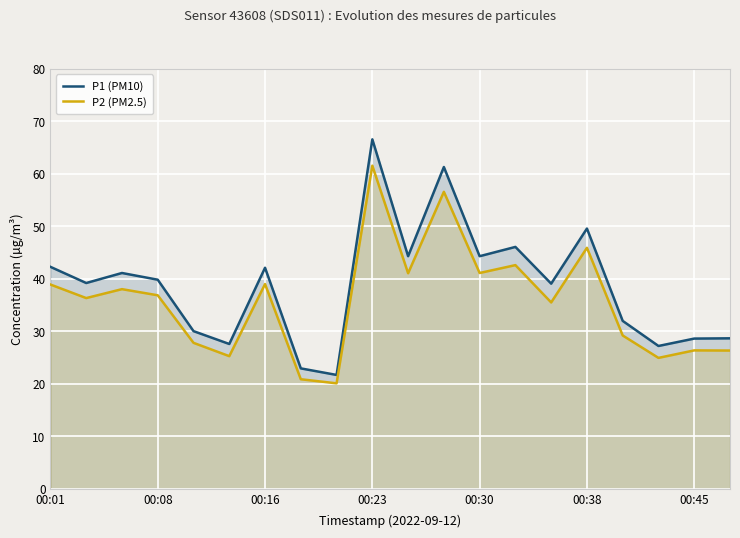

Count the number of data series in this chart.

2